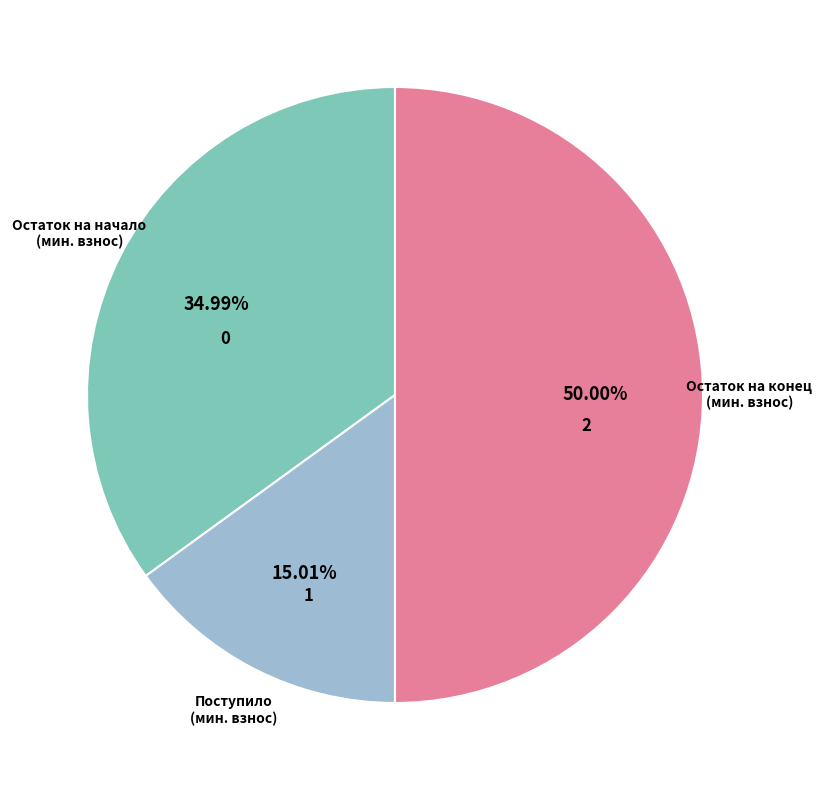

Is the sum of Остаток на начало (мин. взнос) and Остаток на конец (мин. взнос) greater than half?

Yes